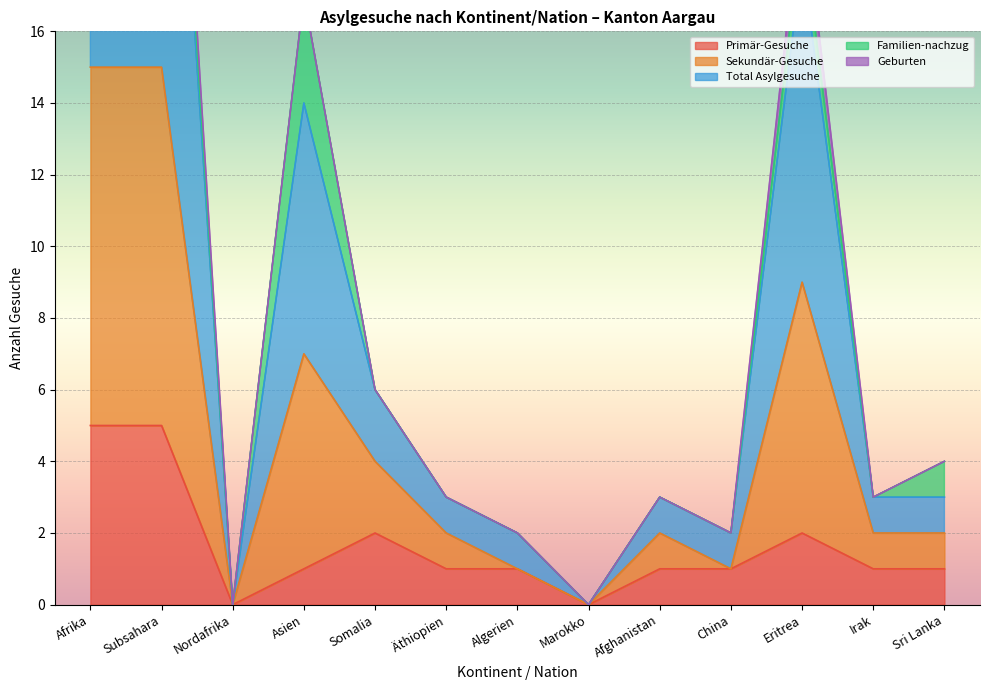

Is it true that Primär-Gesuche equals 3 at Eritrea?

False